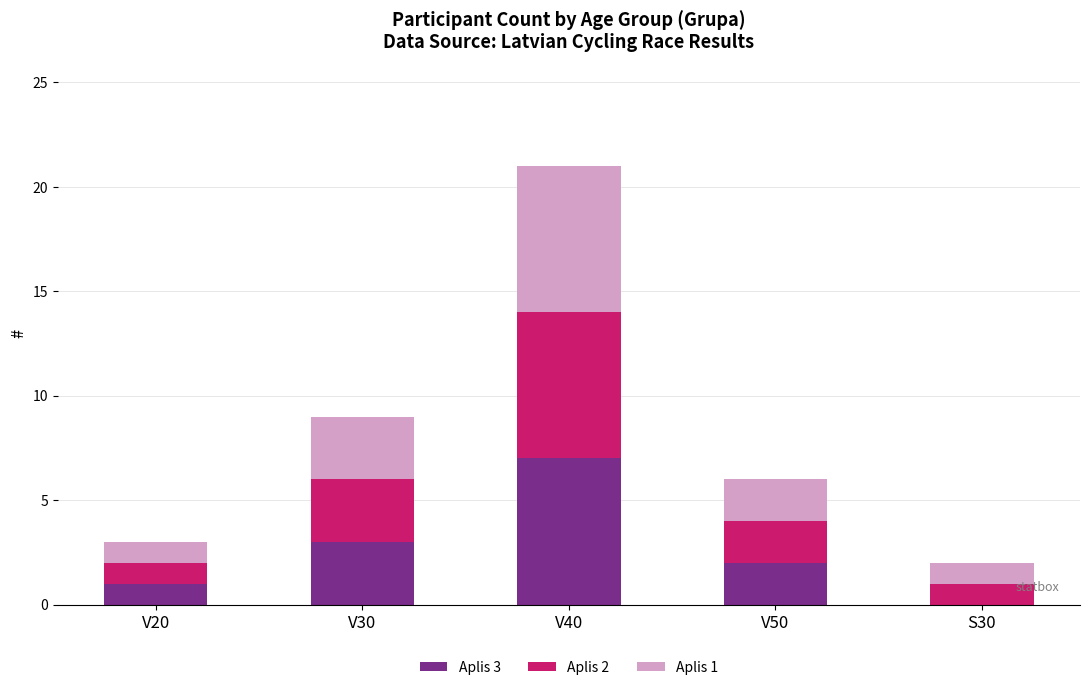

Which category has the highest value in the Aplis 3 series?

V40